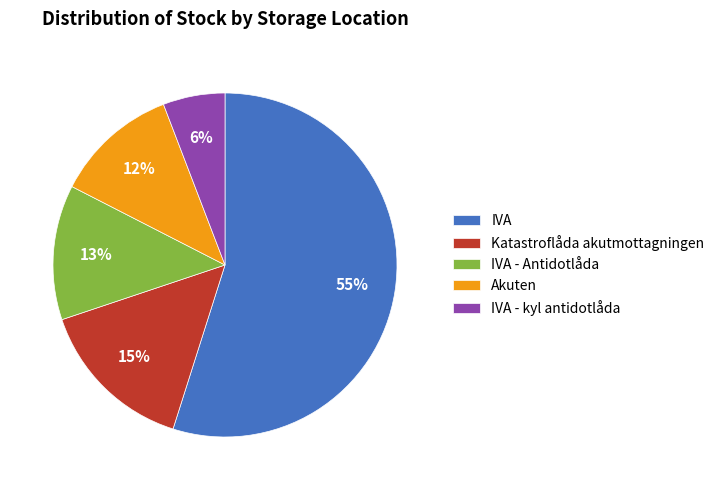

To the nearest percent, what percentage of the pie is Akuten?

12%